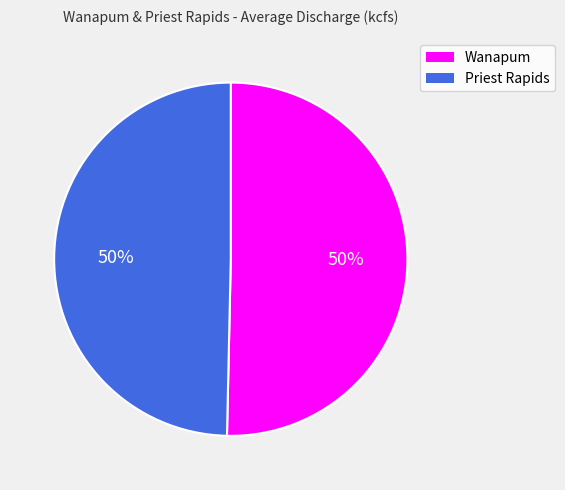

Count the number of slices in the pie.

2